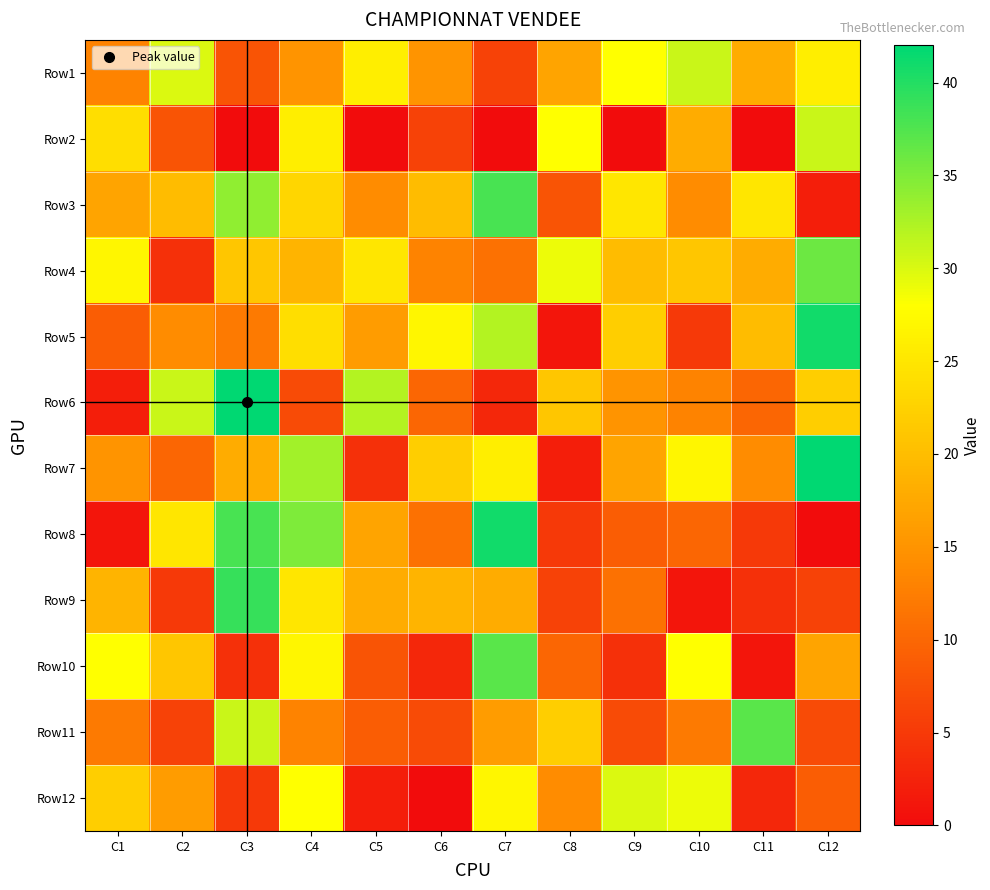

Which series has the largest total across all categories?

Row4